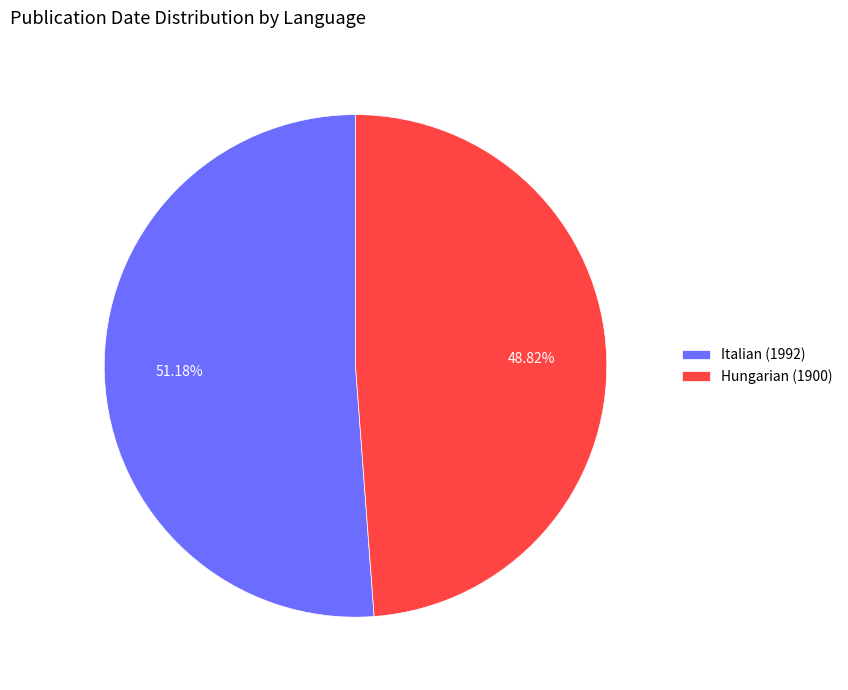

What percentage is NOT represented by Italian (1992)?

48.8%